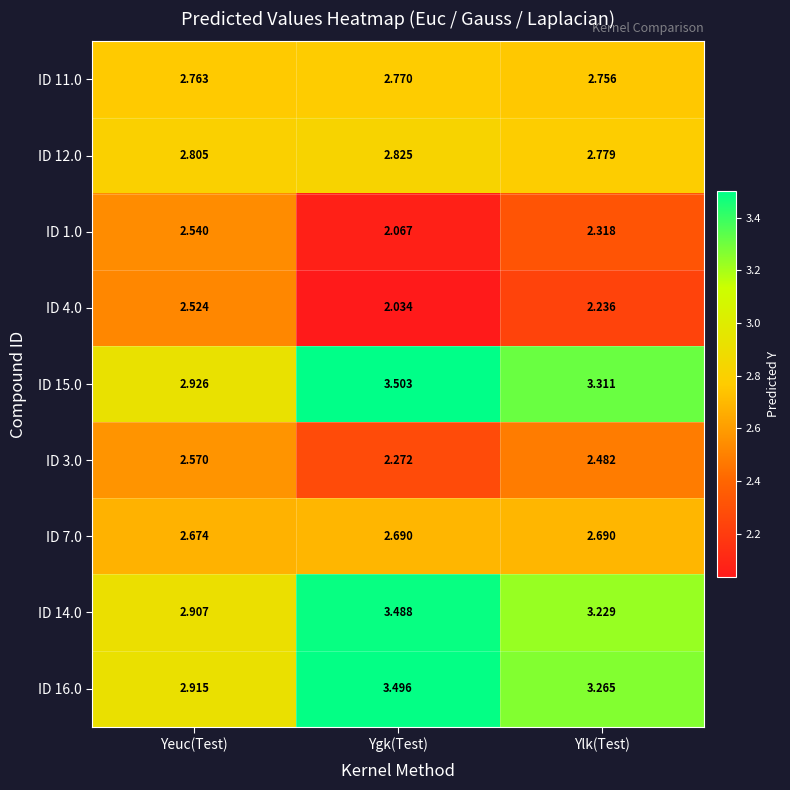

Count the number of categories in the chart.

3